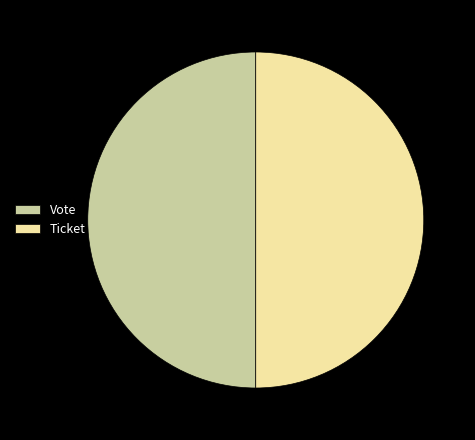

Count the number of slices in the pie.

2